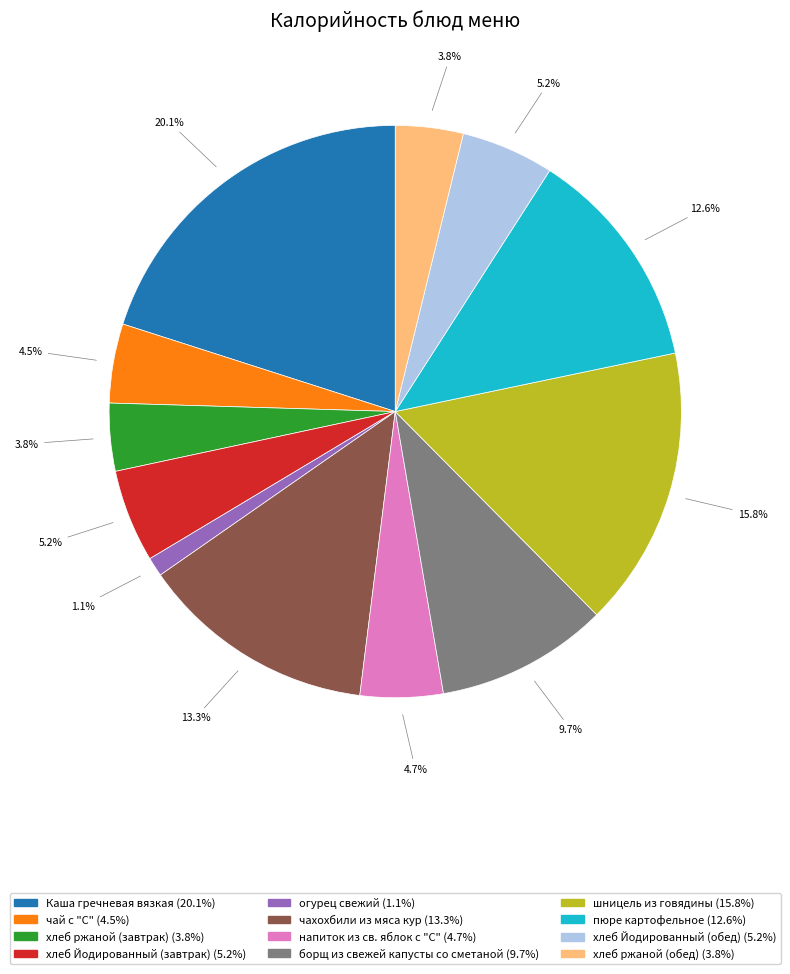

The борщ из свежей капусты со сметаной slice represents 10% of the pie. True or false?

True